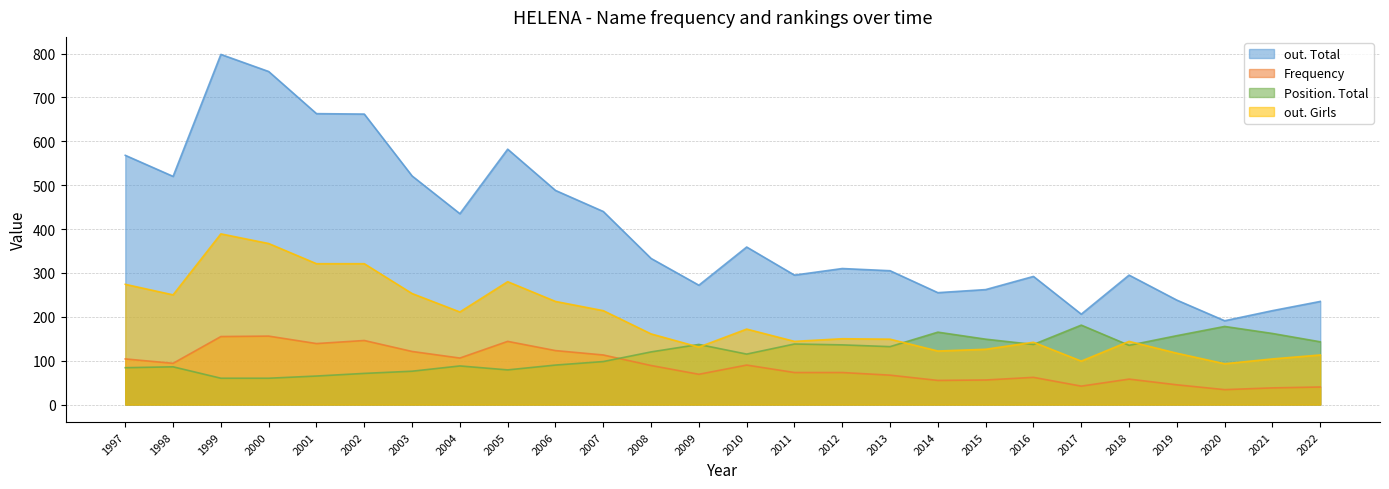

Rank the categories by out. Total value from highest to lowest.

1999, 2000, 2001, 2002, 2005, 1997, 2003, 1998, 2006, 2007, 2004, 2010, 2008, 2012, 2013, 2011, 2018, 2016, 2009, 2015, 2014, 2019, 2022, 2021, 2017, 2020